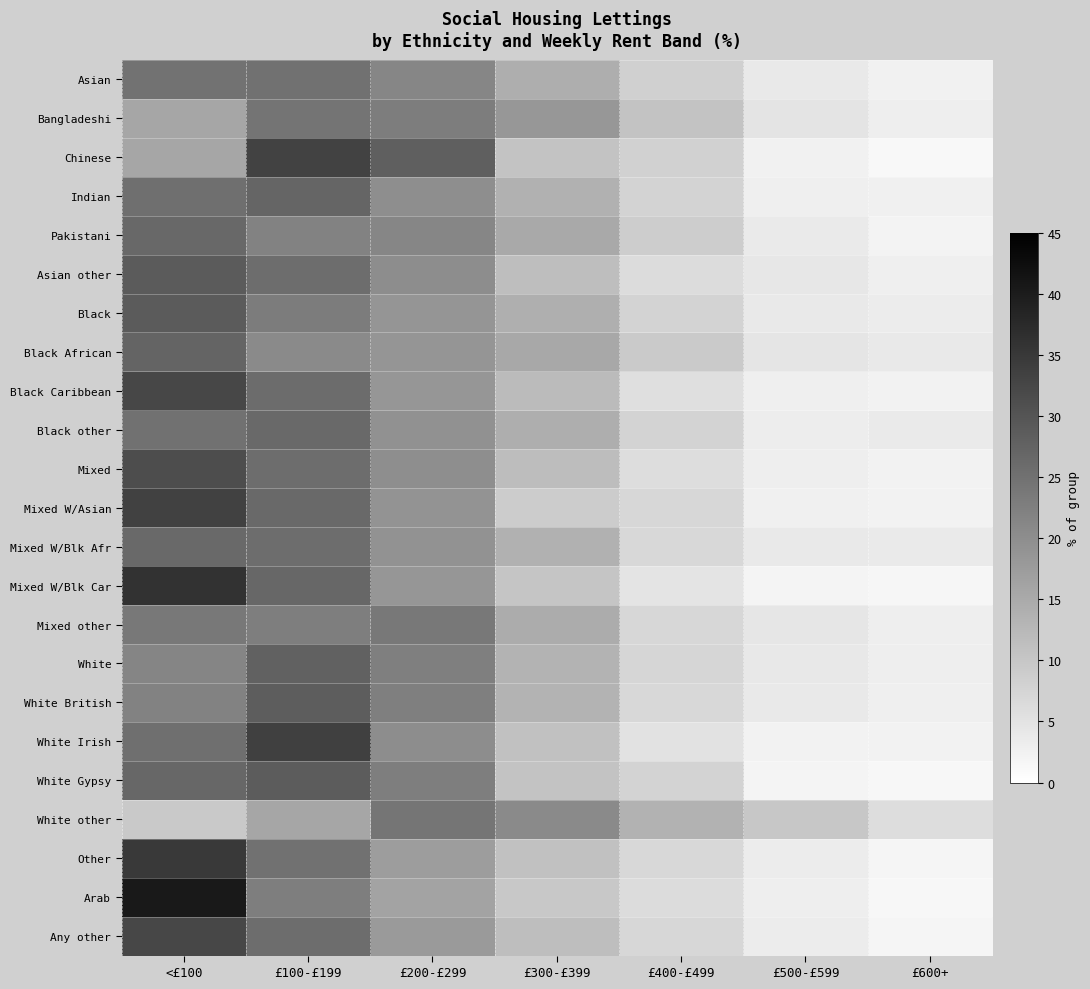

Reading right to left, transcribe all the data shown in this chart.

Asian: £600+=2.6	£500-£599=3.9	£400-£499=8.3	£300-£399=14.4	£200-£299=21.3	£100-£199=24.8	<£100=24.7
Bangladeshi: £600+=3.0	£500-£599=4.9	£400-£499=10.5	£300-£399=18.4	£200-£299=22.9	£100-£199=24.5	<£100=15.8
Chinese: £600+=1.3	£500-£599=2.5	£400-£499=8.2	£300-£399=10.7	£200-£299=28.3	£100-£199=33.2	<£100=15.8
Indian: £600+=2.8	£500-£599=2.9	£400-£499=7.9	£300-£399=13.8	£200-£299=20.0	£100-£199=27.1	<£100=25.4
Pakistani: £600+=2.2	£500-£599=3.8	£400-£499=8.8	£300-£399=15.2	£200-£299=21.3	£100-£199=22.1	<£100=26.6
Asian other: £600+=2.9	£500-£599=4.3	£400-£499=6.2	£300-£399=11.6	£200-£299=20.2	£100-£199=25.8	<£100=28.9
Black: £600+=3.4	£500-£599=3.9	£400-£499=7.9	£300-£399=14.1	£200-£299=18.7	£100-£199=23.1	<£100=28.9
Black African: £600+=4.0	£500-£599=4.6	£400-£499=9.4	£300-£399=15.3	£200-£299=18.7	£100-£199=20.6	<£100=27.4
Black Caribbean: £600+=2.3	£500-£599=2.9	£400-£499=5.7	£300-£399=12.1	£200-£299=18.6	£100-£199=26.0	<£100=32.5
Black other: £600+=3.8	£500-£599=3.3	£400-£499=7.8	£300-£399=14.4	£200-£299=19.4	£100-£199=26.4	<£100=24.9
Mixed: £600+=2.4	£500-£599=3.0	£400-£499=6.0	£300-£399=11.7	£200-£299=19.9	£100-£199=25.7	<£100=31.4
Mixed W/Asian: £600+=2.3	£500-£599=2.7	£400-£499=7.1	£300-£399=9.0	£200-£299=18.9	£100-£199=26.5	<£100=33.4
Mixed W/Blk Afr: £600+=3.7	£500-£599=3.9	£400-£499=7.0	£300-£399=13.8	£200-£299=19.3	£100-£199=25.7	<£100=26.5
Mixed W/Blk Car: £600+=1.6	£500-£599=2.1	£400-£499=4.9	£300-£399=10.3	£200-£299=18.5	£100-£199=26.8	<£100=35.9
Mixed other: £600+=3.1	£500-£599=4.5	£400-£499=7.1	£300-£399=14.7	£200-£299=23.9	£100-£199=22.8	<£100=23.8
White: £600+=3.1	£500-£599=4.2	£400-£499=7.3	£300-£399=13.5	£200-£299=22.6	£100-£199=27.8	<£100=21.5
White British: £600+=2.9	£500-£599=3.9	£400-£499=6.9	£300-£399=13.2	£200-£299=22.5	£100-£199=28.5	<£100=22.1
White Irish: £600+=2.4	£500-£599=2.4	£400-£499=5.1	£300-£399=10.9	£200-£299=20.1	£100-£199=33.7	<£100=25.4
White Gypsy: £600+=1.5	£500-£599=2.0	£400-£499=7.7	£300-£399=10.4	£200-£299=22.7	£100-£199=28.8	<£100=26.8
White other: £600+=6.0	£500-£599=10.0	£400-£499=13.7	£300-£399=20.7	£200-£299=24.4	£100-£199=15.7	<£100=9.5
Other: £600+=1.8	£500-£599=3.4	£400-£499=6.9	£300-£399=11.0	£200-£299=17.4	£100-£199=24.9	<£100=34.7
Arab: £600+=1.5	£500-£599=3.1	£400-£499=6.3	£300-£399=9.7	£200-£299=16.2	£100-£199=22.8	<£100=40.4
Any other: £600+=1.9	£500-£599=3.5	£400-£499=7.1	£300-£399=11.5	£200-£299=17.8	£100-£199=25.7	<£100=32.5